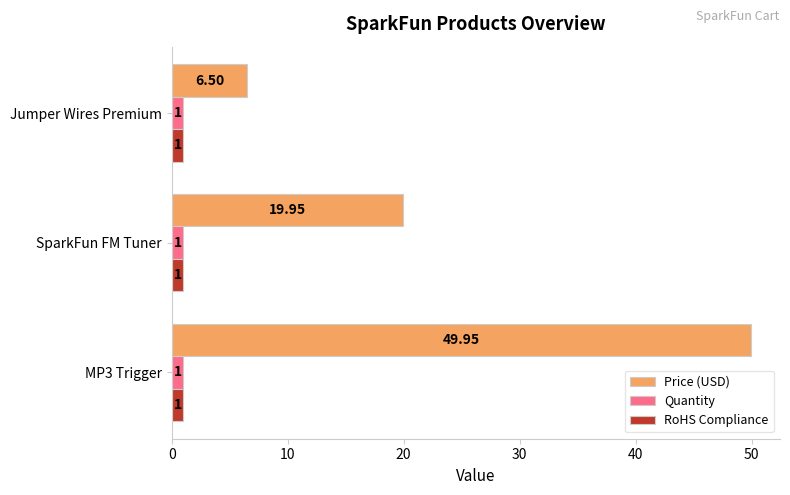

Is the value of Price (USD) at SparkFun FM Tuner greater than the value of RoHS Compliance at Jumper Wires Premium?

Yes